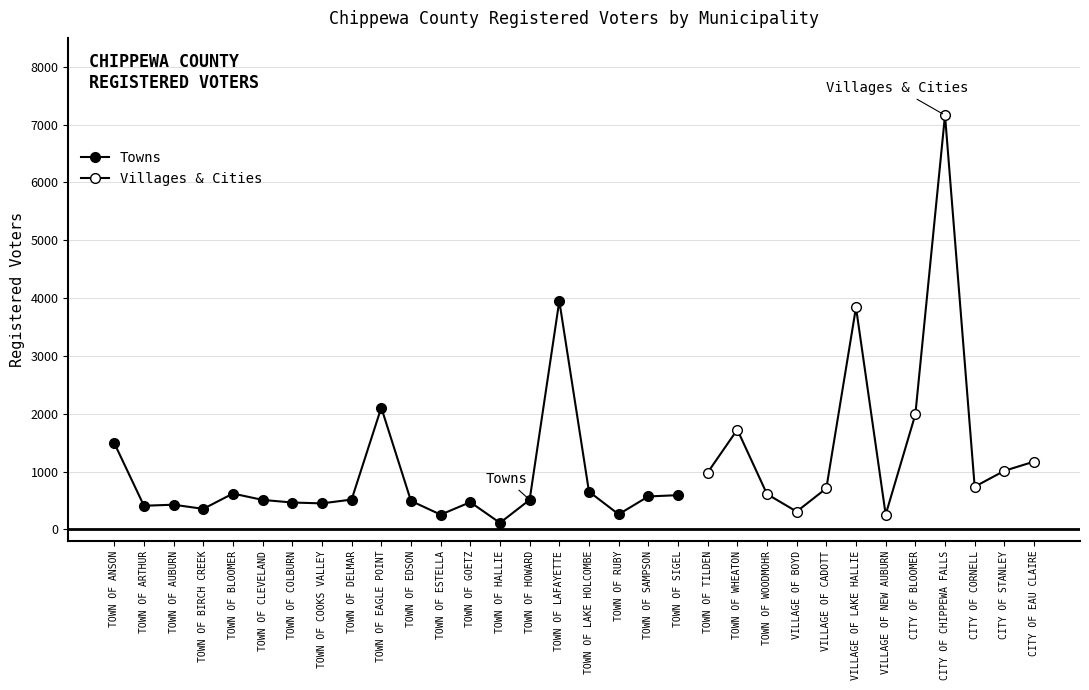

What is the average value?

762